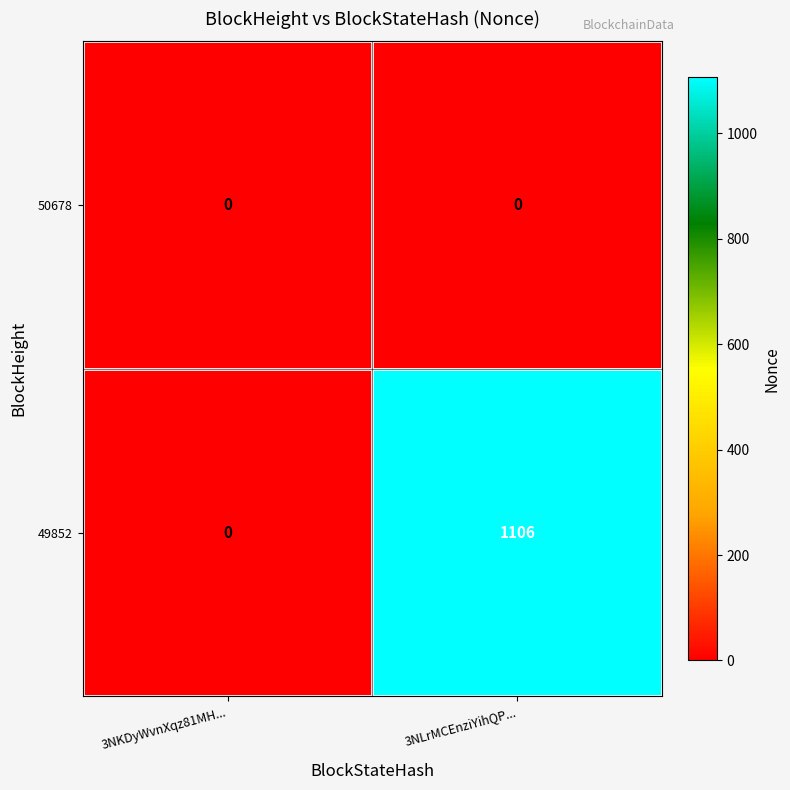

What is the total value across all series at 3NLrMCEnziYihQP...?

1106